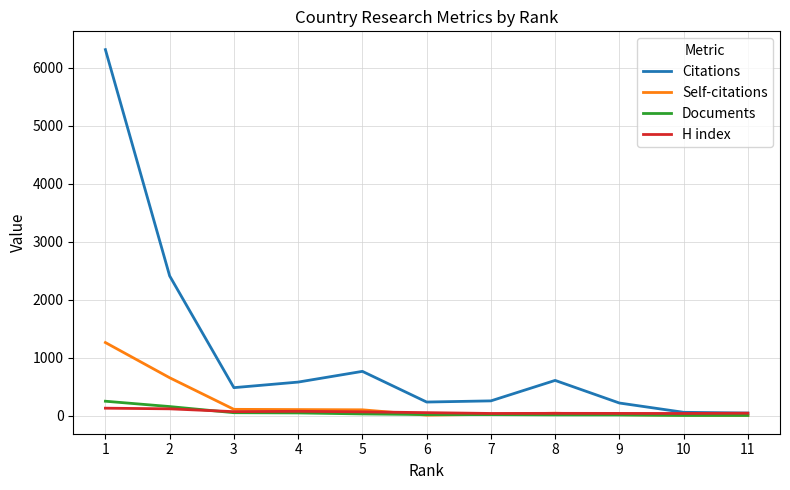

Which series has the widest spread of values?

Citations